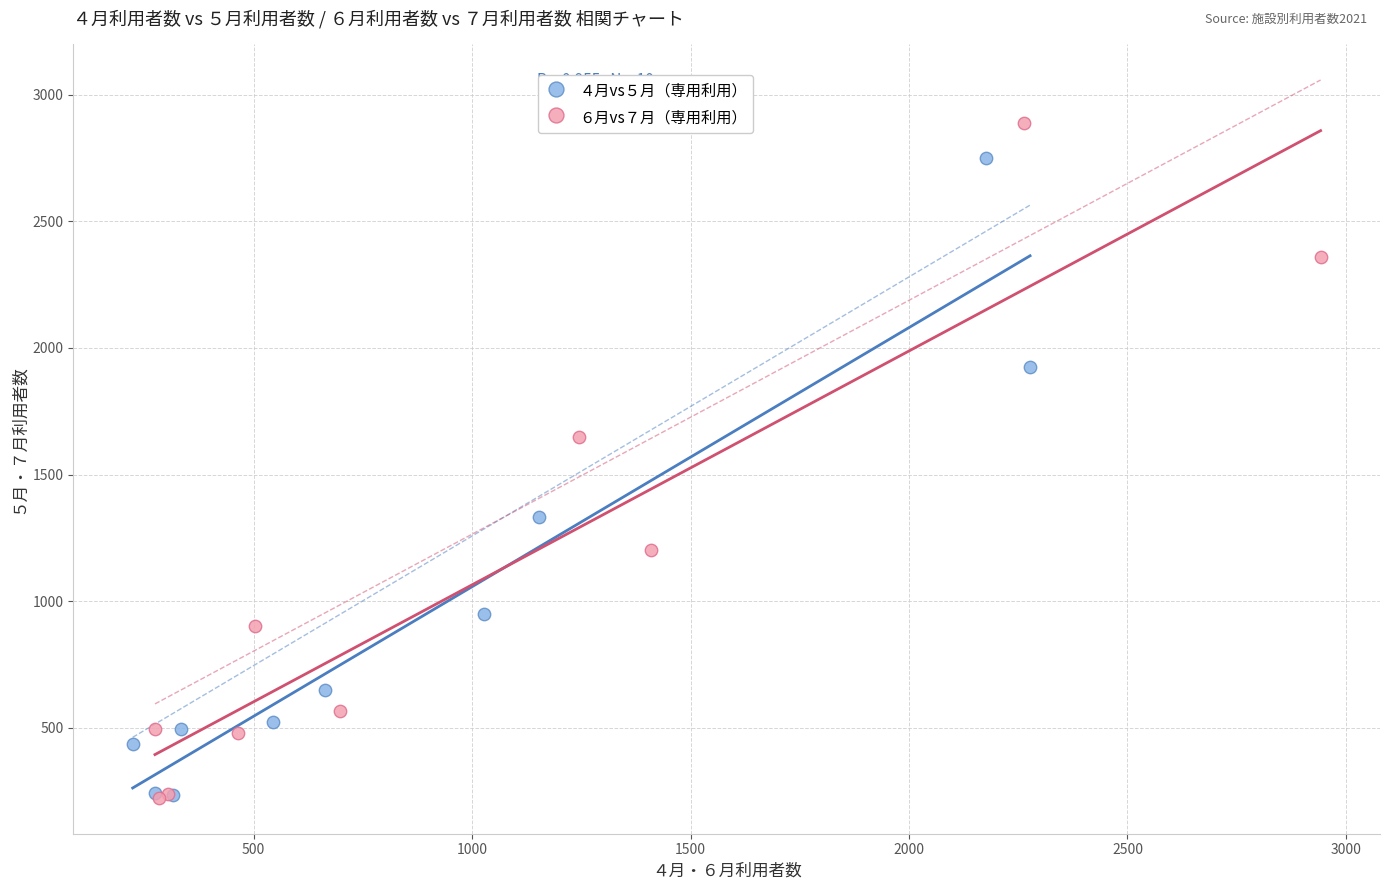

Which series reaches the maximum Y coordinate?

６月vs７月（専用利用）